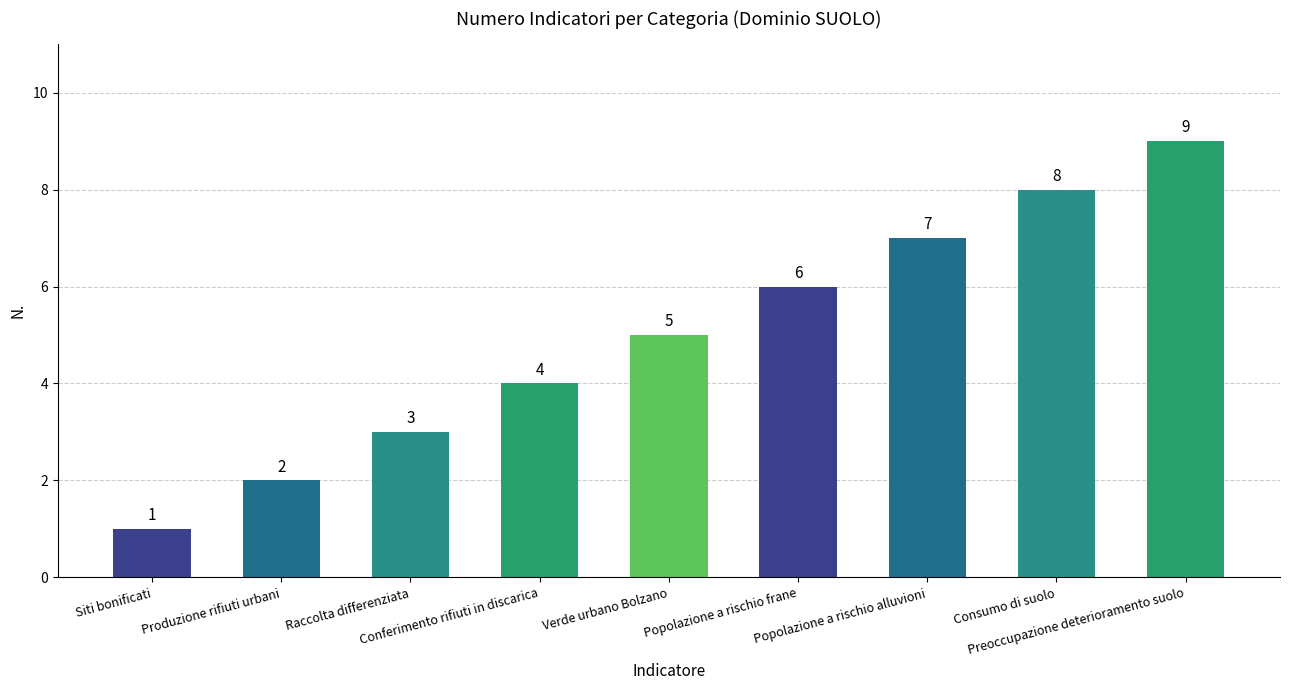

How many values are between 3 and 7?

5